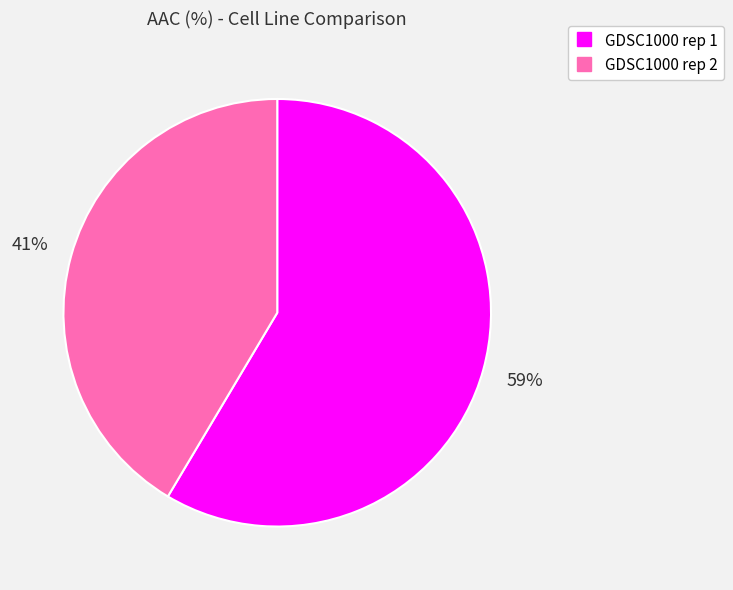

True or false: GDSC1000 rep 2 accounts for 55% of the total.

False